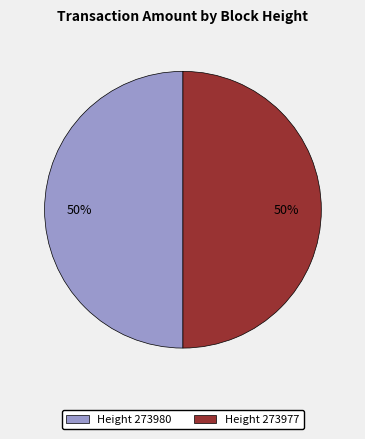

How many slices are in this pie chart?

2